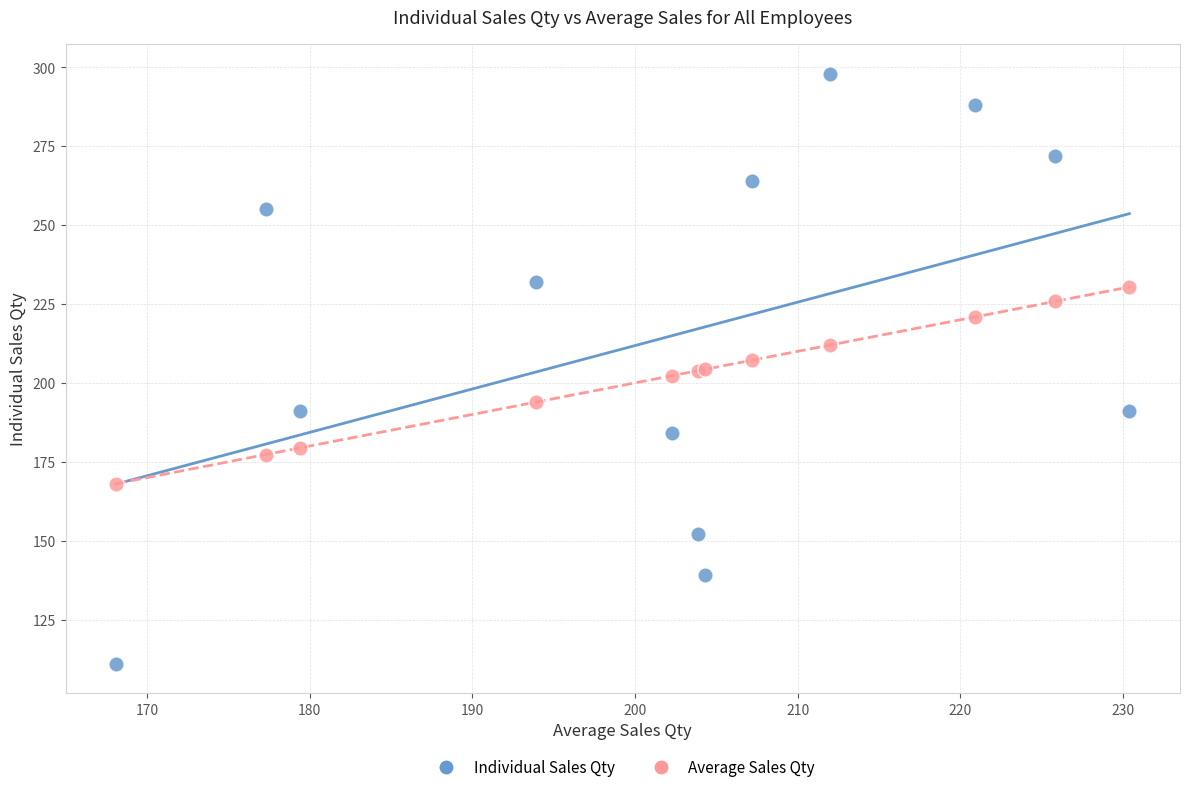

Which series contains the highest Y value?

Individual Sales Qty